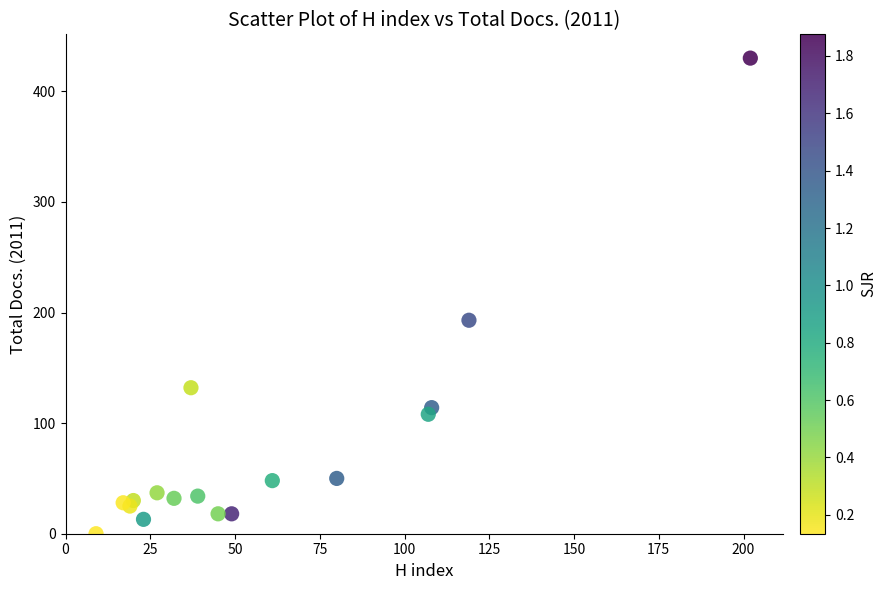

What Y value in the scatter plot is closest to 215?

193